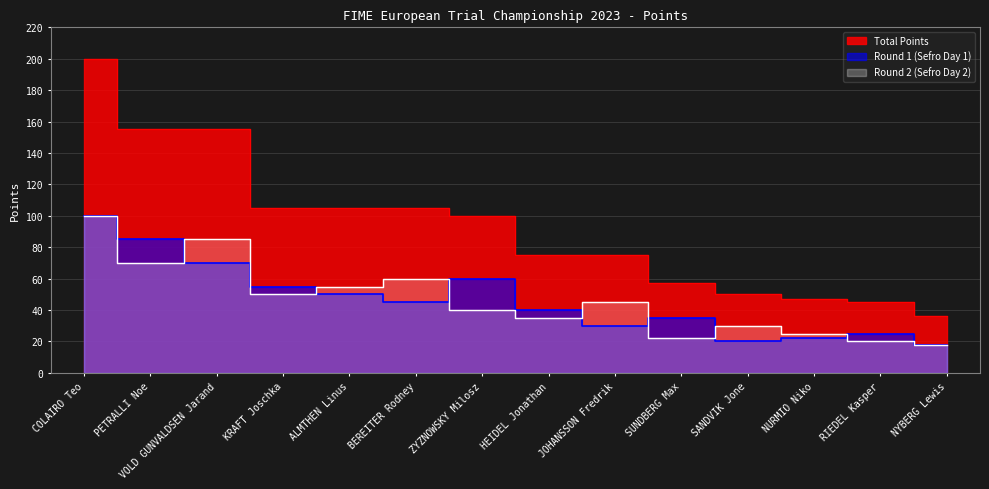

Which has a higher value, ZYZNOWSKY Milosz or JOHANSSON Fredrik?

ZYZNOWSKY Milosz